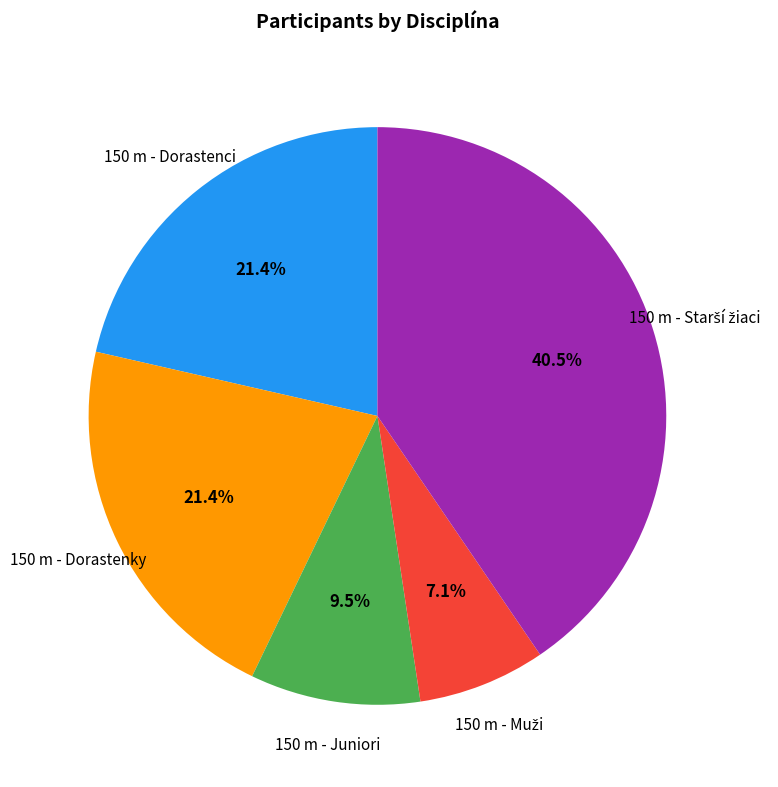

Does 150 m - Dorastenky account for over 50% of the chart?

No